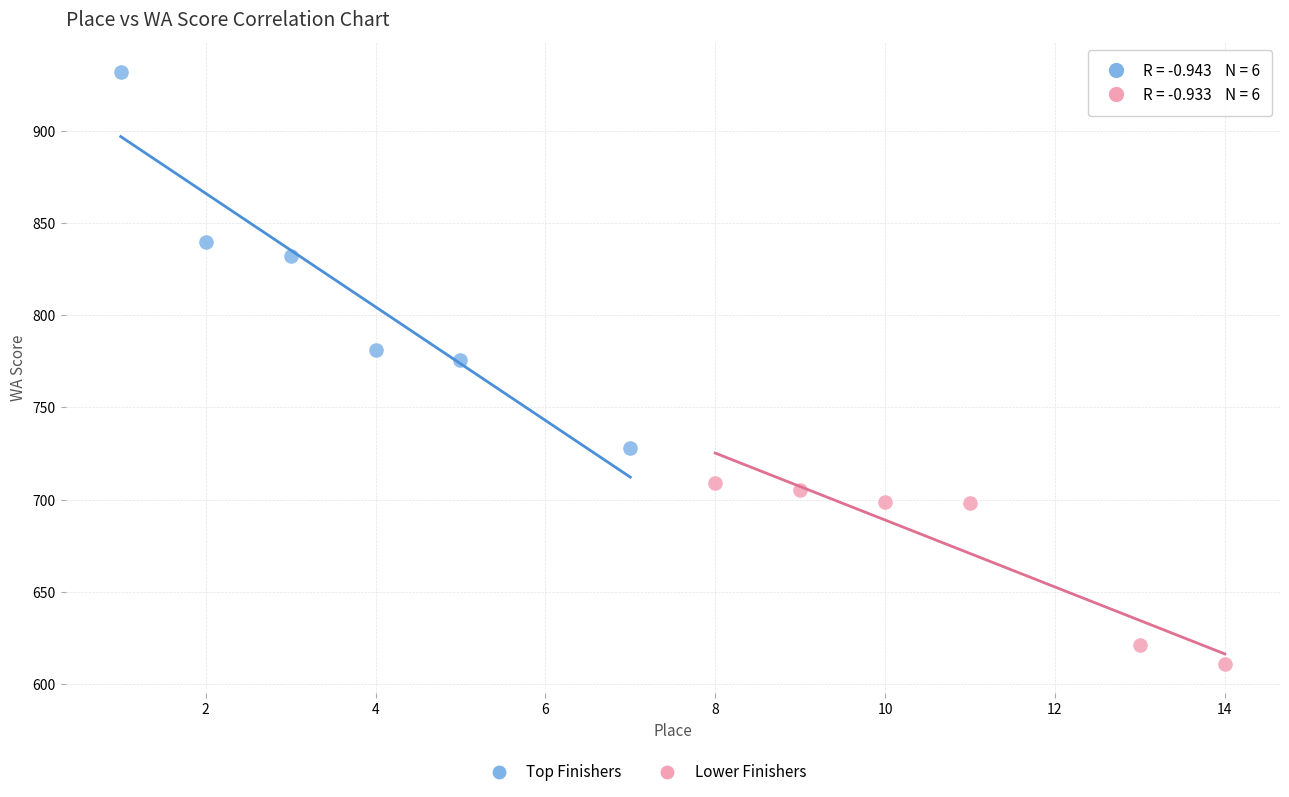

Which series reaches the maximum Y coordinate?

Top Finishers